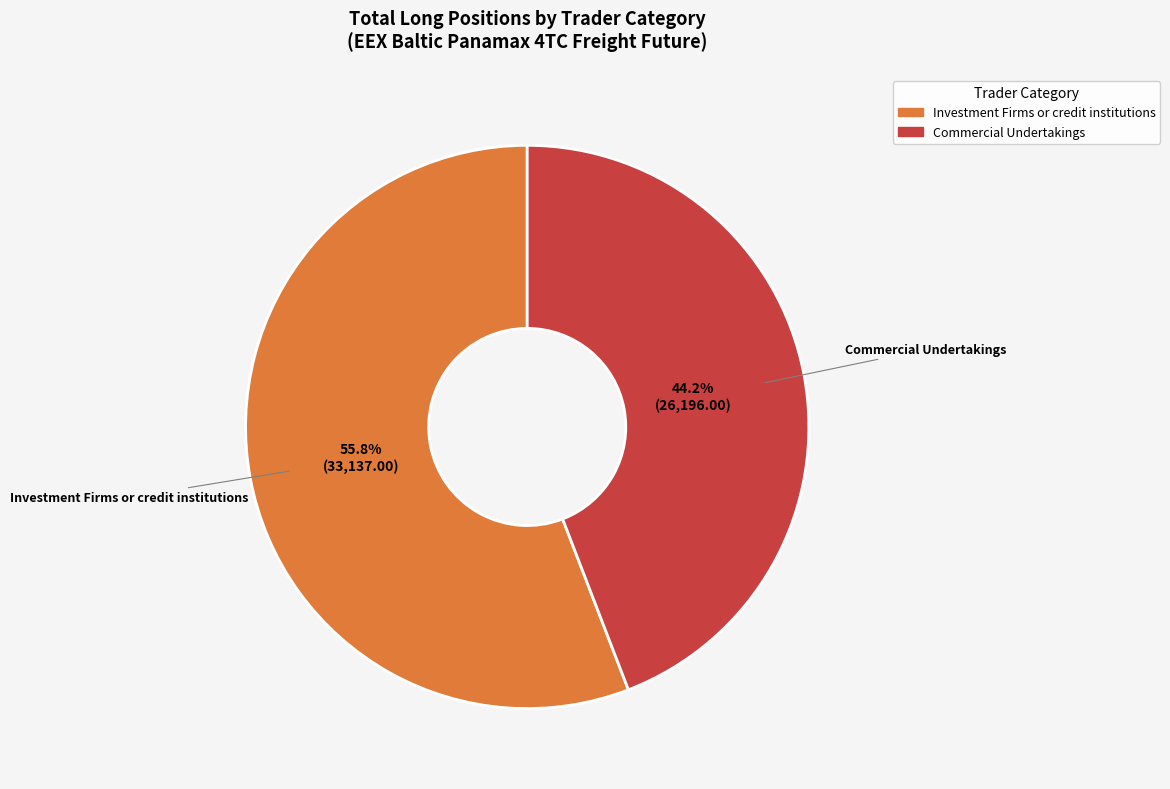

Does Investment Firms or credit institutions represent more than half of the total?

Yes